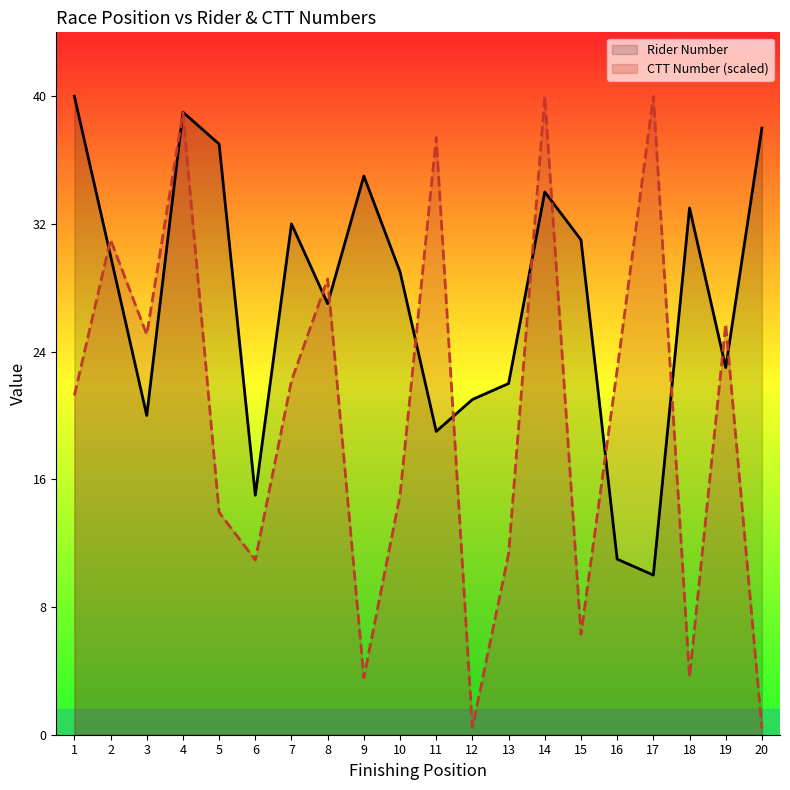

What is the difference between the highest and lowest values at 12?

20.5